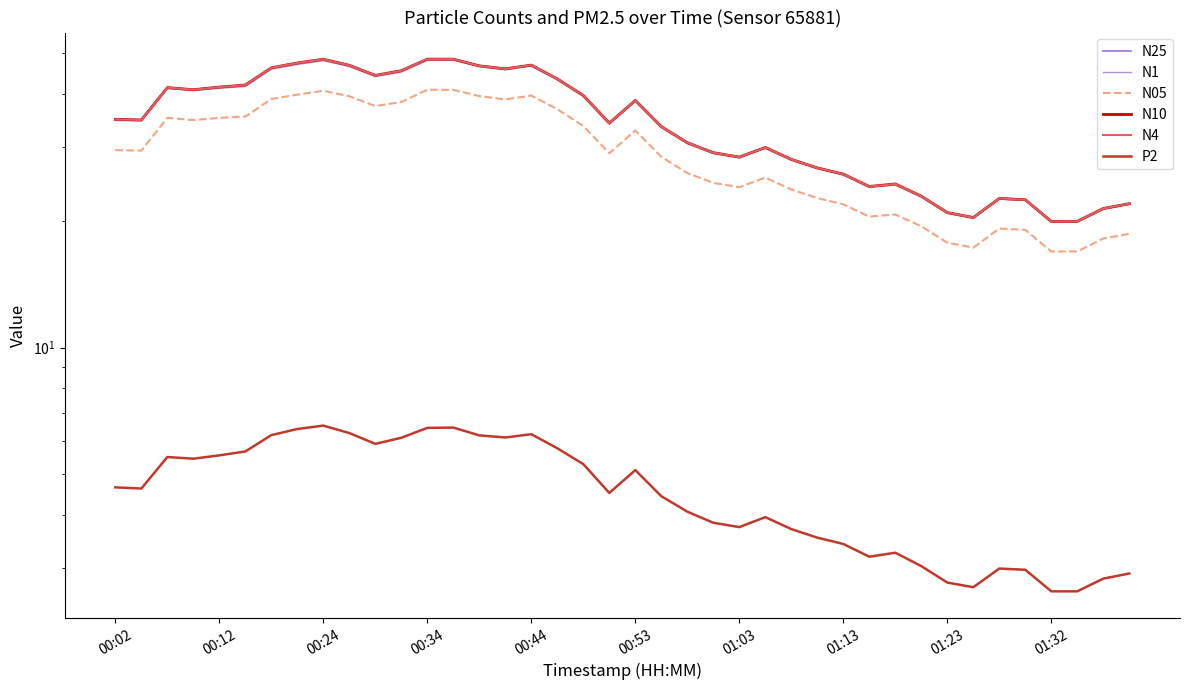

How many lines are shown in the chart?

6